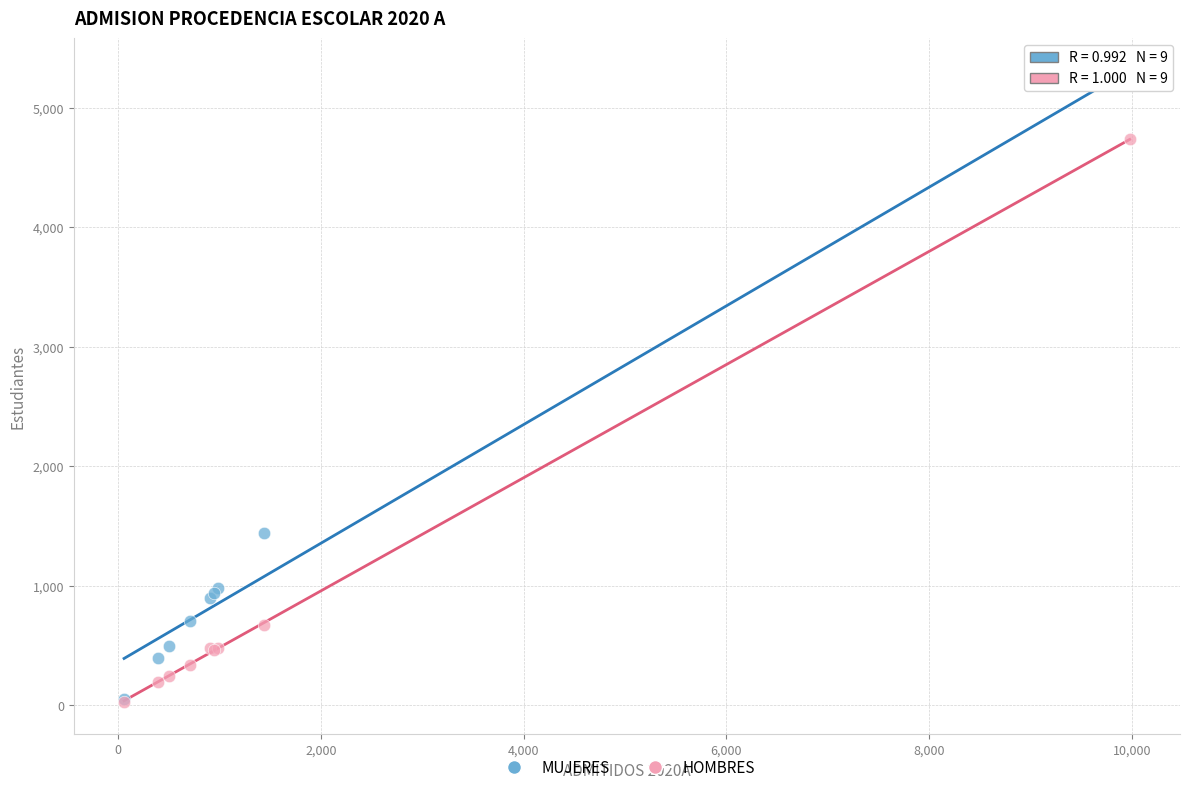

Which series reaches the maximum Y coordinate?

MUJERES